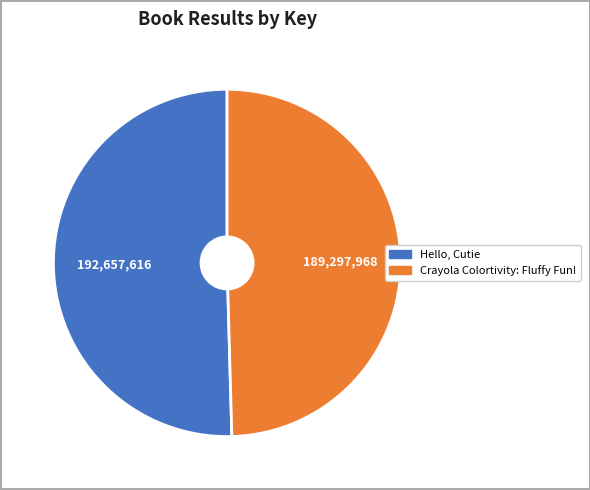

Is there any slice that represents more than half of the pie?

Yes